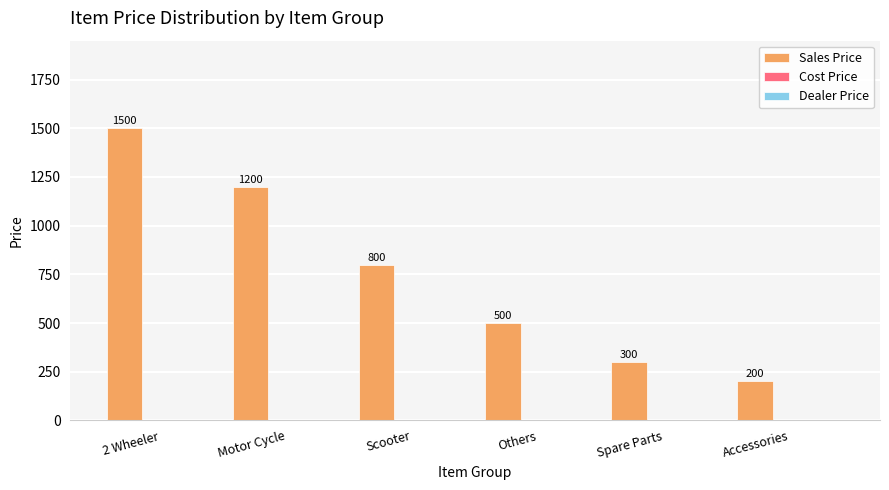

What is the difference between the second highest and minimum values?

1000